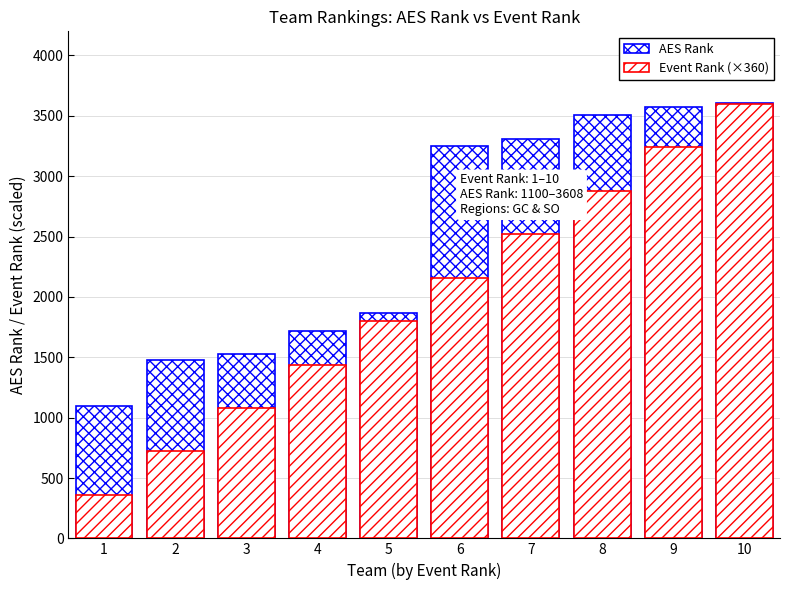

How many bars are there in total?

20